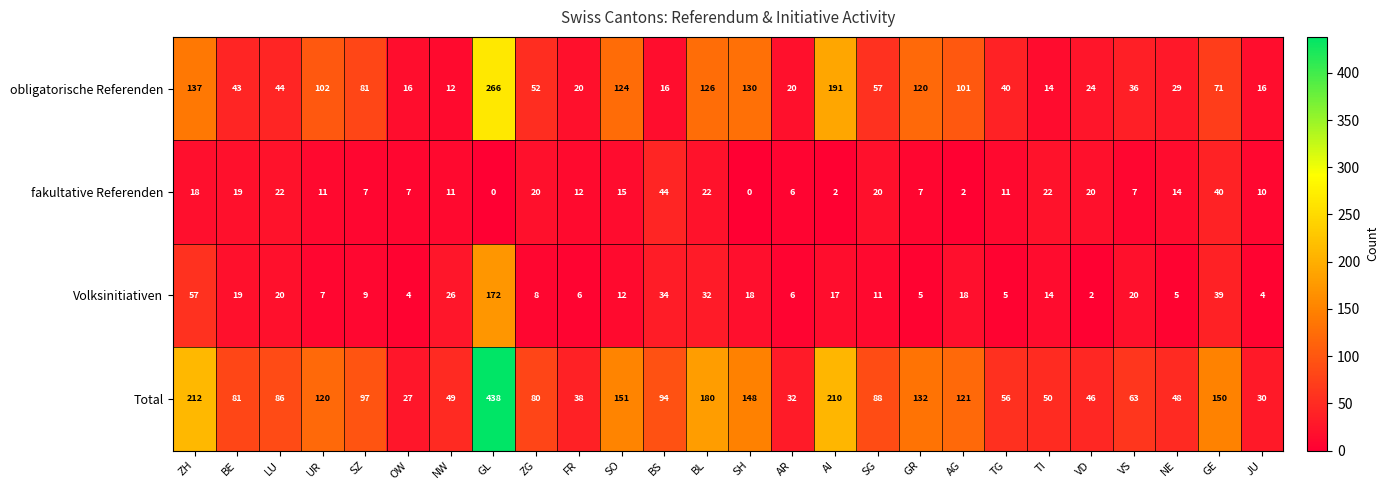

List the series in order of their peak value, highest first.

Total, obligatorische Referenden, Volksinitiativen, fakultative Referenden